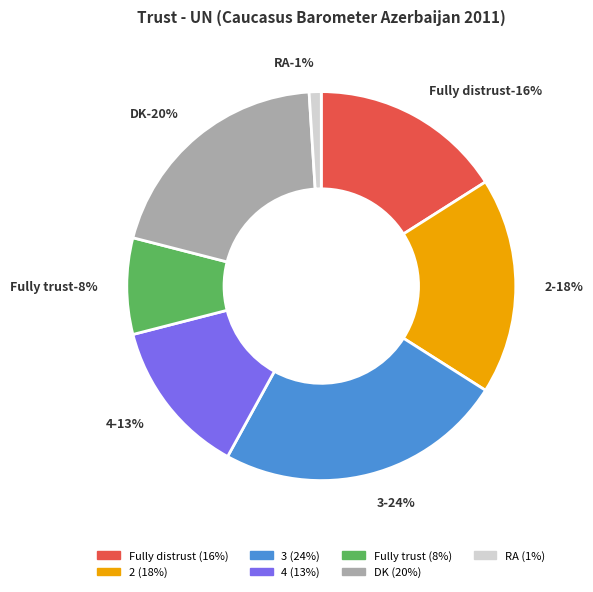

Does Fully trust account for over 50% of the chart?

No